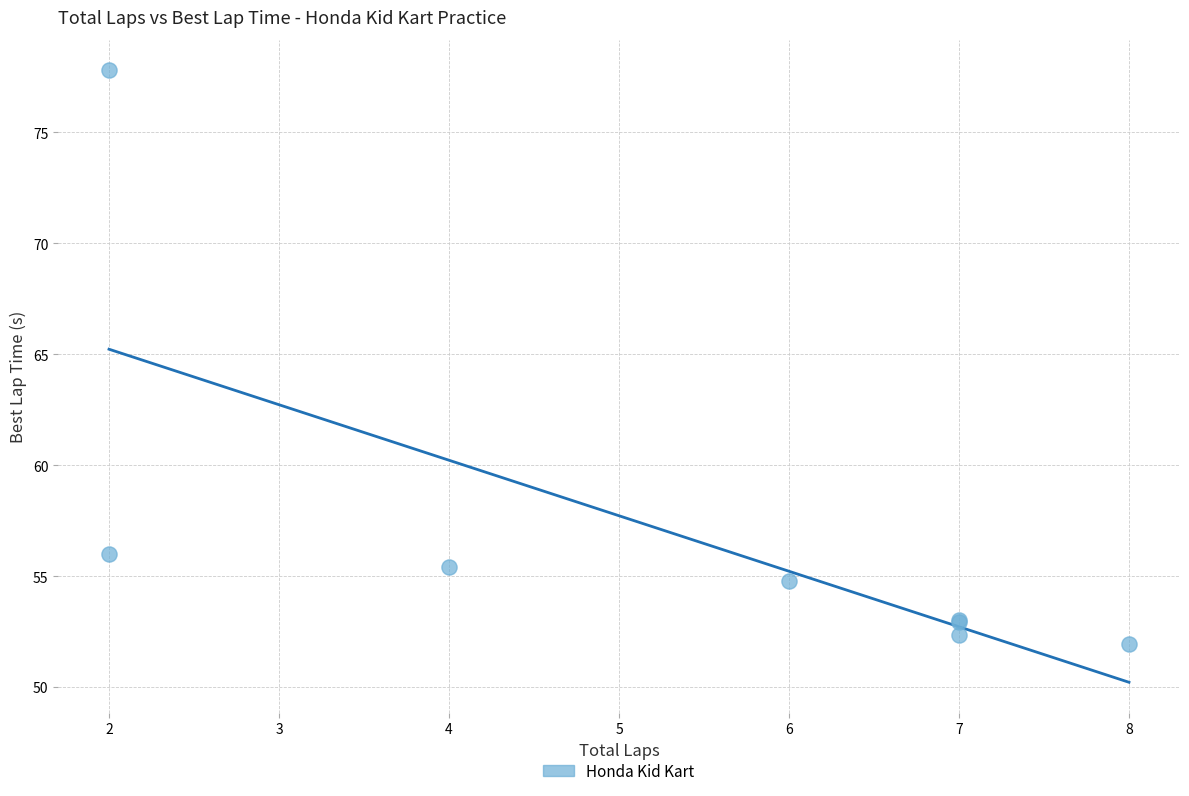

What Y value in the scatter plot is closest to 64?

56.0